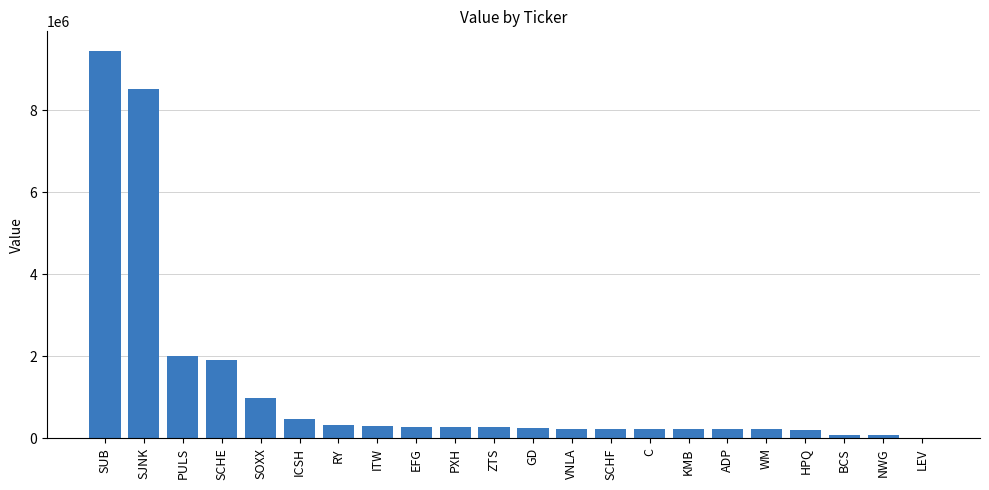

What is the greatest value displayed?

9445000